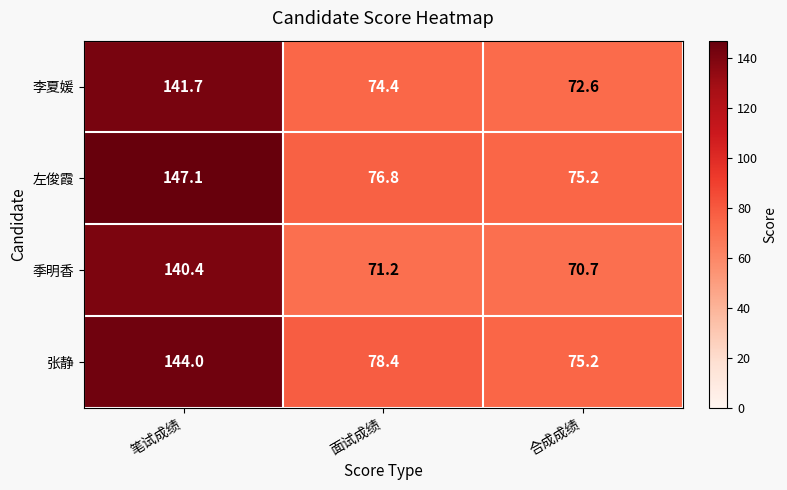

True or false: 李夏媛 has a value of 109.2 at 合成成绩.

False